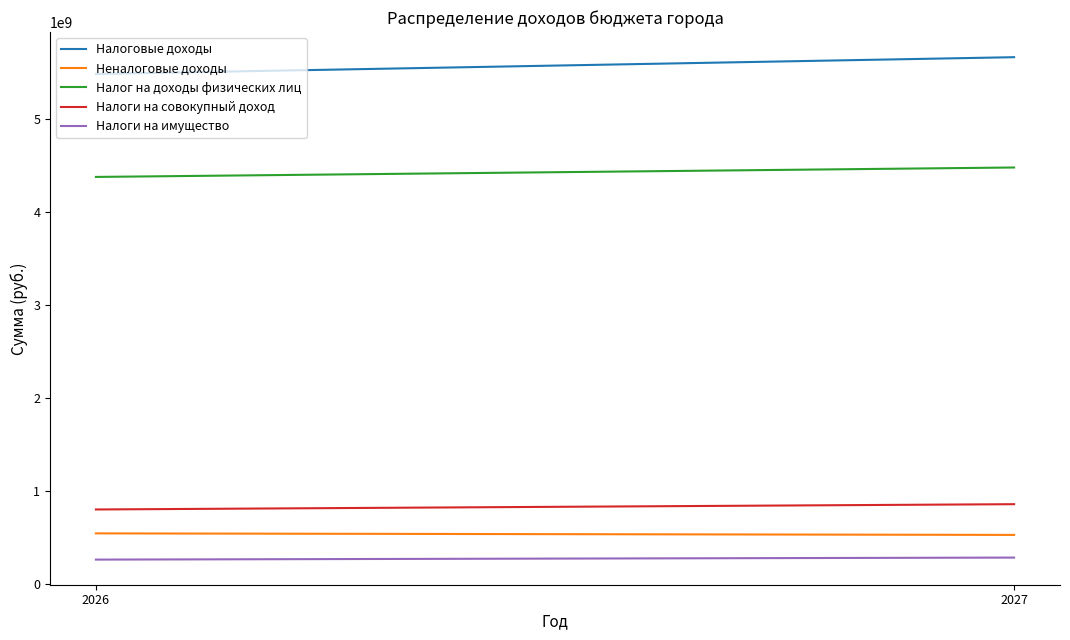

The Налог на доходы физических лиц series shows 2069749185 at 2026. True or false?

False